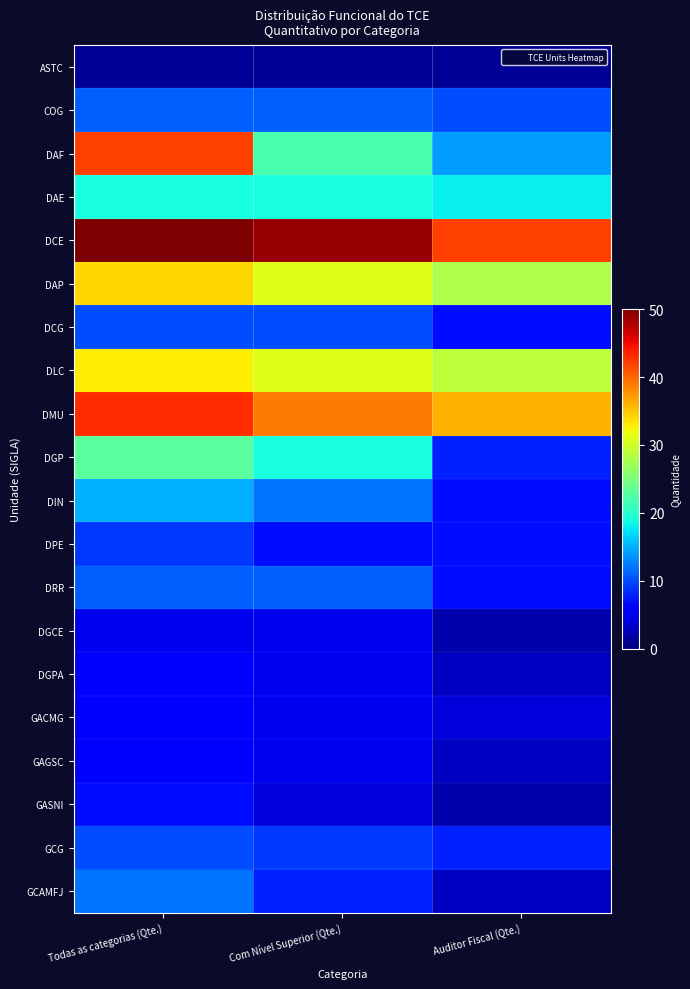

Which has a higher value, Todas as categorias (Qte.) or Auditor Fiscal (Qte.)?

Todas as categorias (Qte.)